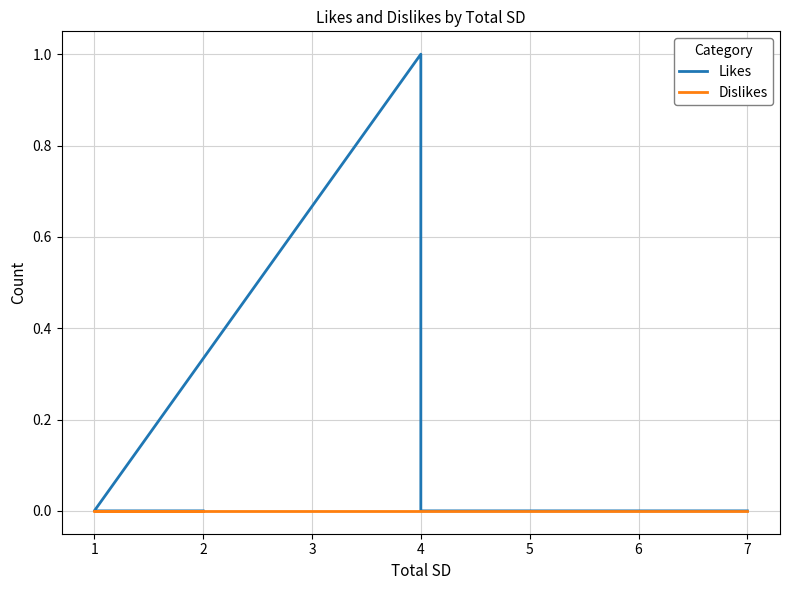

What are all the series names shown in the legend?

Likes, Dislikes